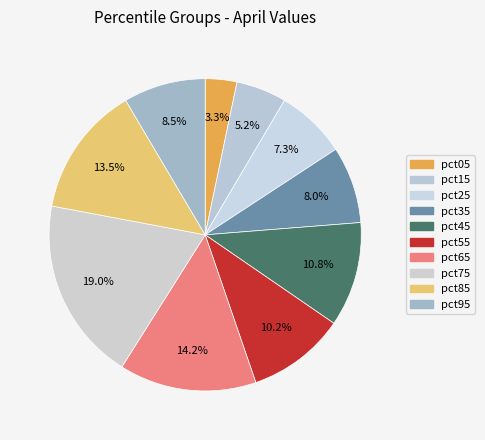

Which category has the smallest portion of the pie?

pct05